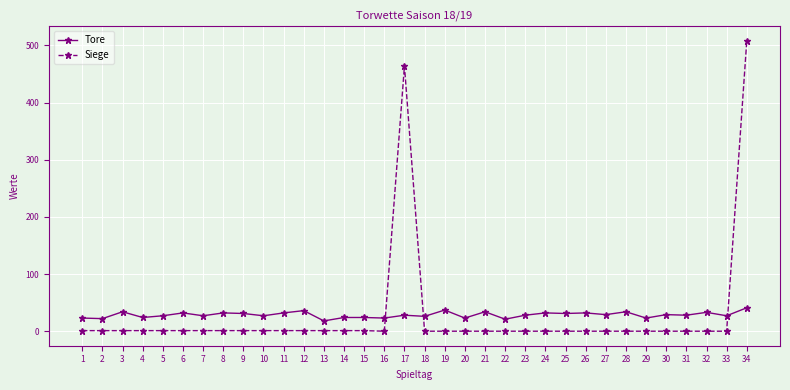

Which series has the widest spread of values?

Siege